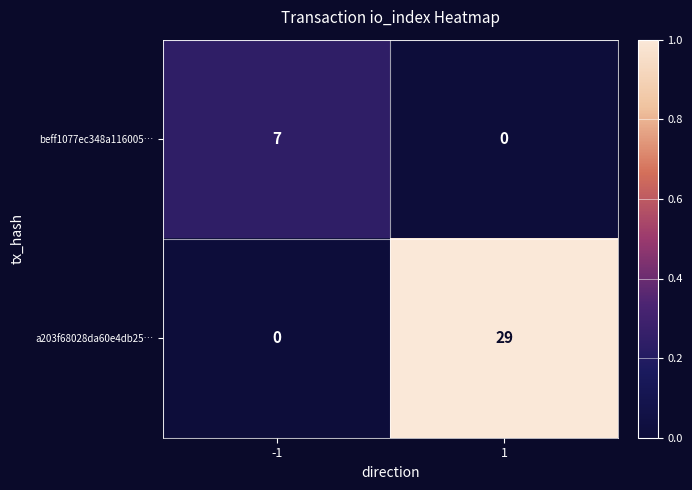

Reading left to right, list all the values displayed in this chart.

beff1077ec348a116005…: -1=7	1=0
a203f68028da60e4db25…: -1=0	1=29